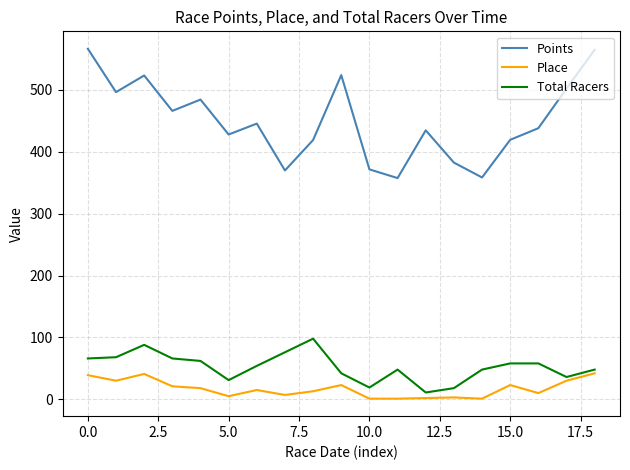

At how many categories does at least one series exceed 152?

19